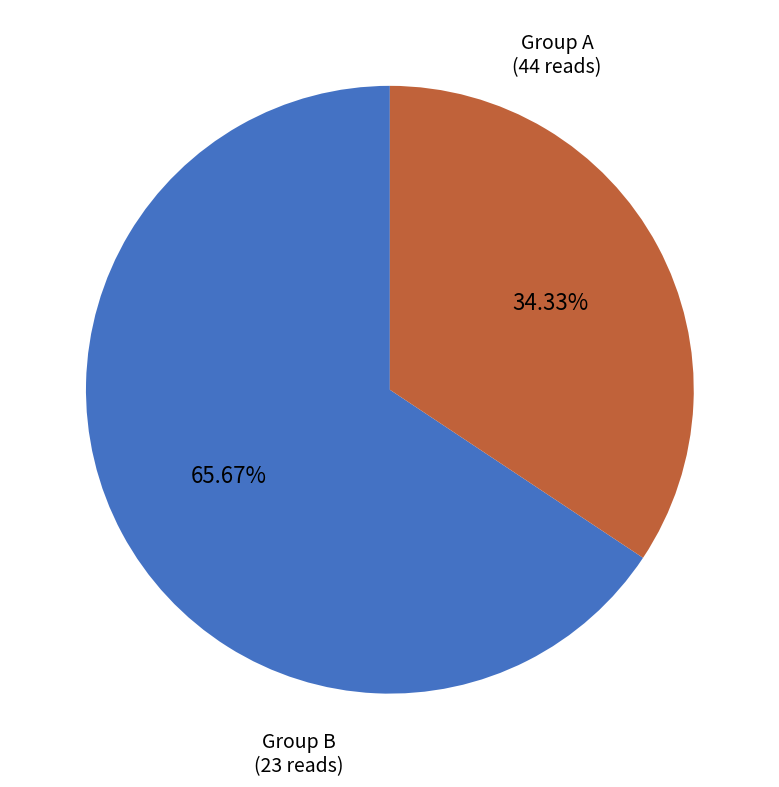

Count the number of slices in the pie.

2